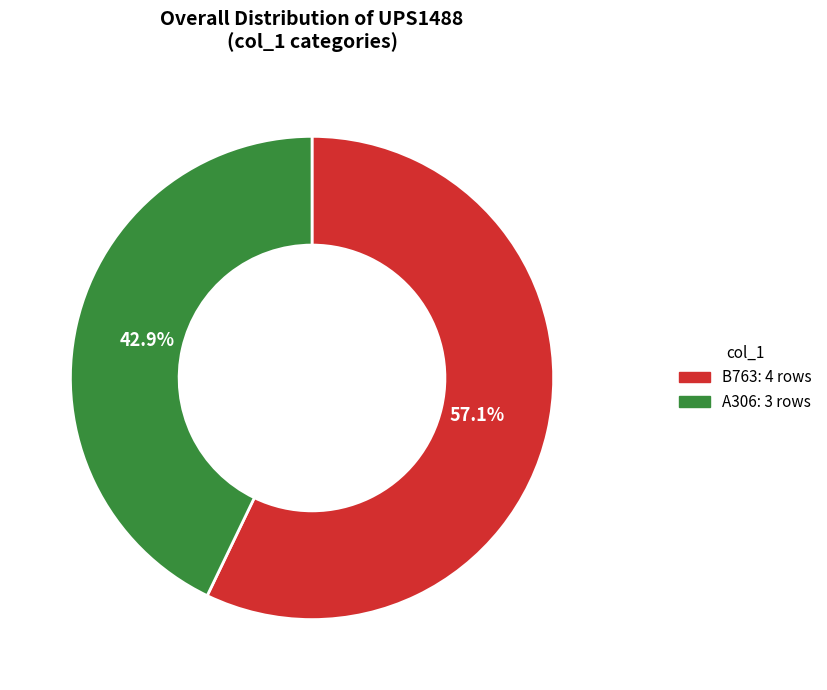

Count the number of slices in the pie.

2